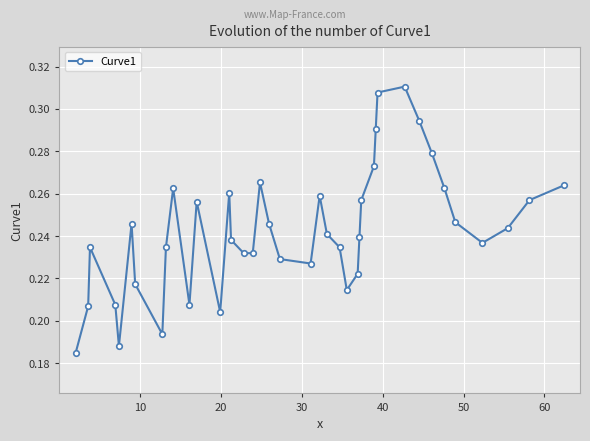

How many values are between 0 and 1?

40